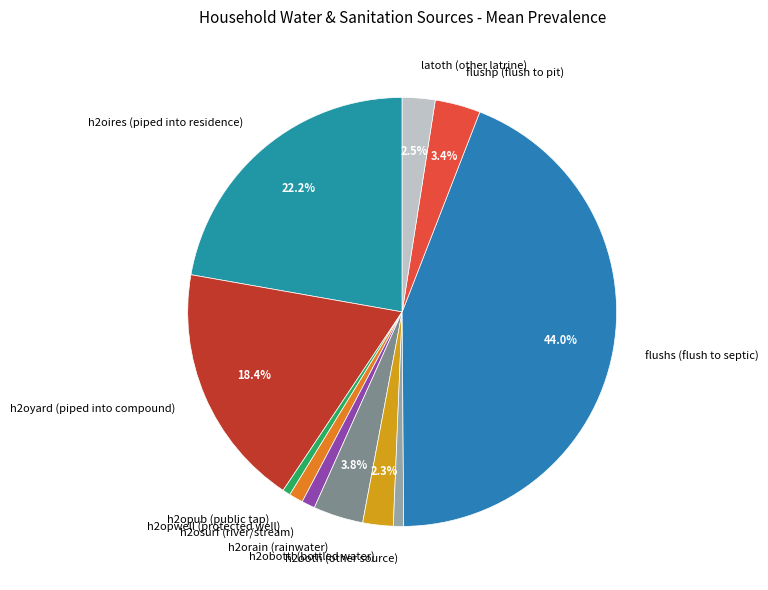

To the nearest percent, what is the average slice percentage?

9%